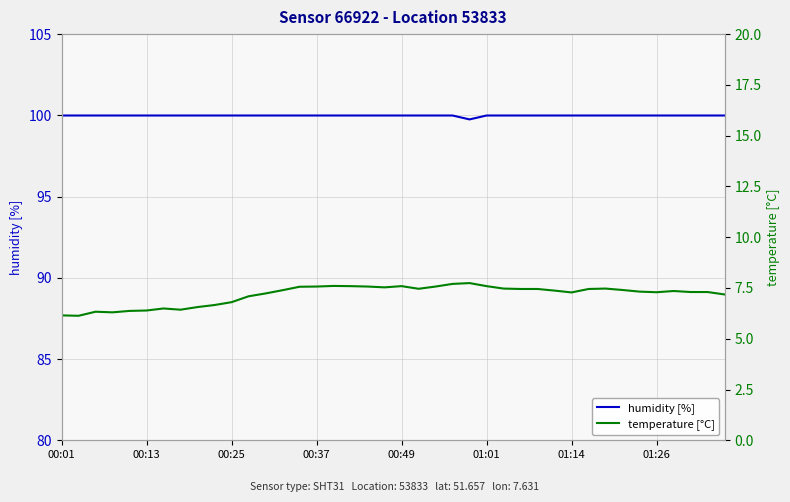

What position from the left is 00:49?

21